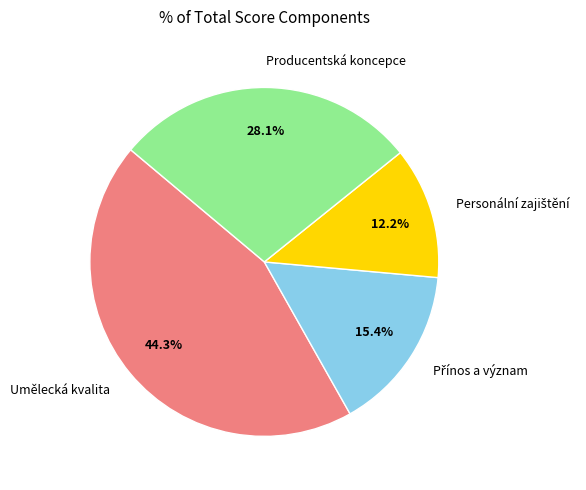

Count the number of slices in the pie.

4